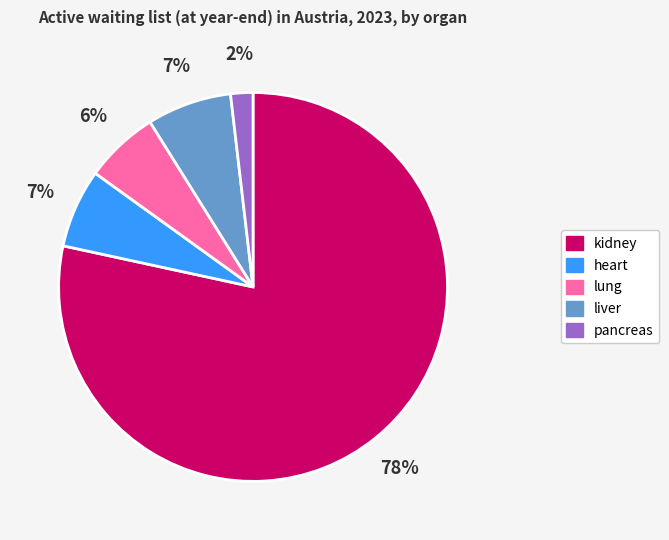

How many segments does this pie chart have?

5